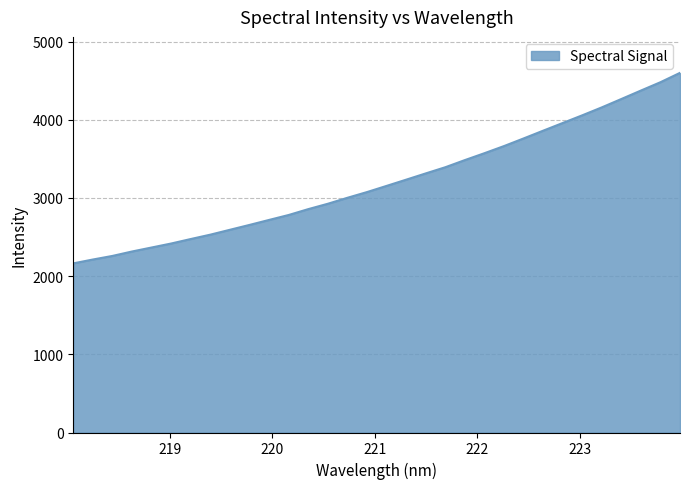

What is the smallest value displayed?

2163.1